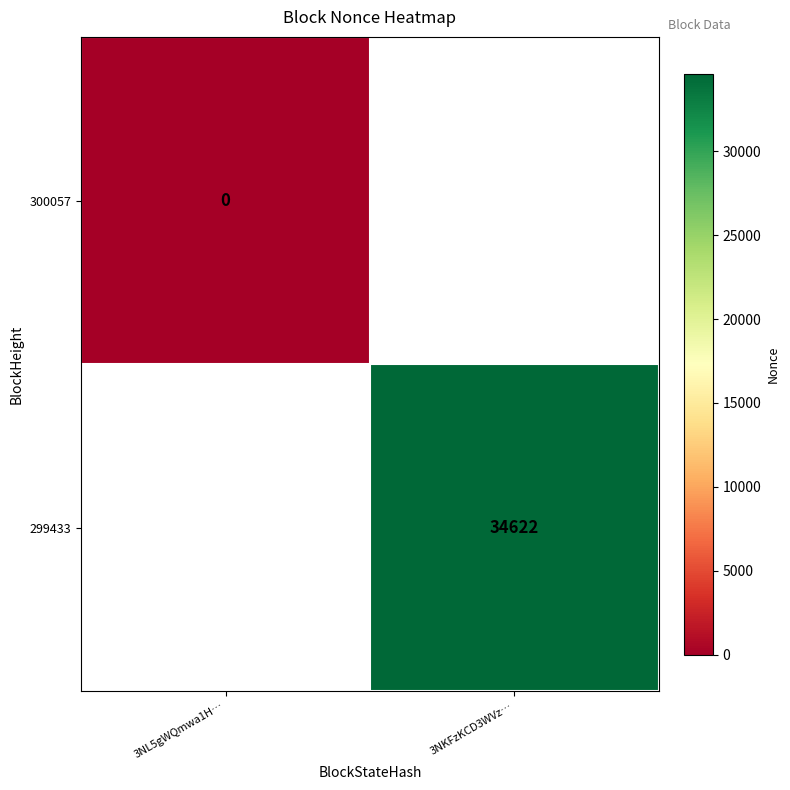

True or false: 299433 has a value of 18374 at 3NKFzKCD3WVz….

False